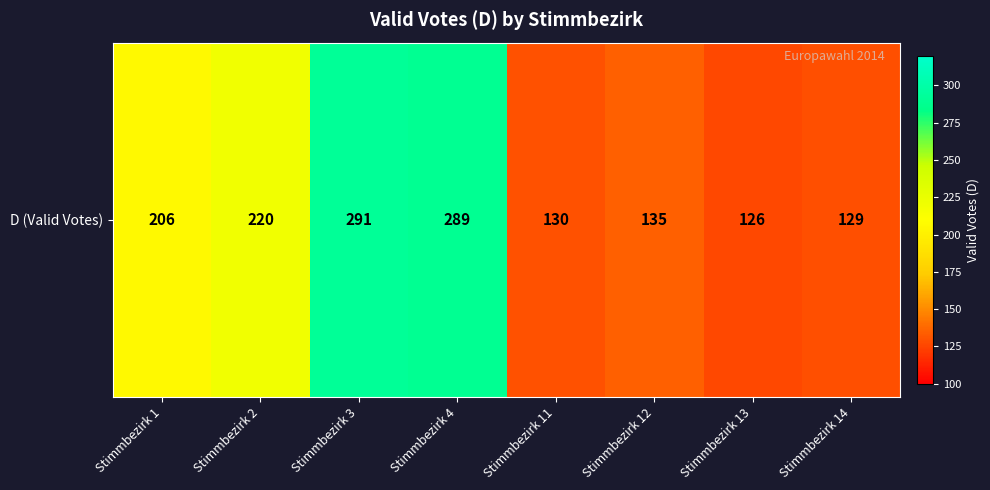

True or false: the data shows 289 at Stimmbezirk 4.

True